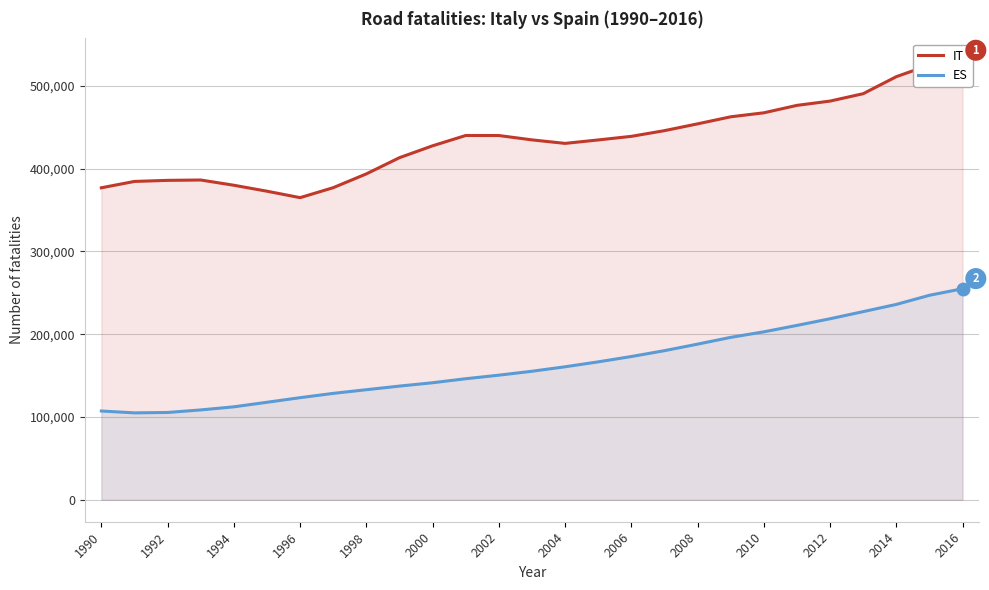

Which series has the widest spread of values?

IT